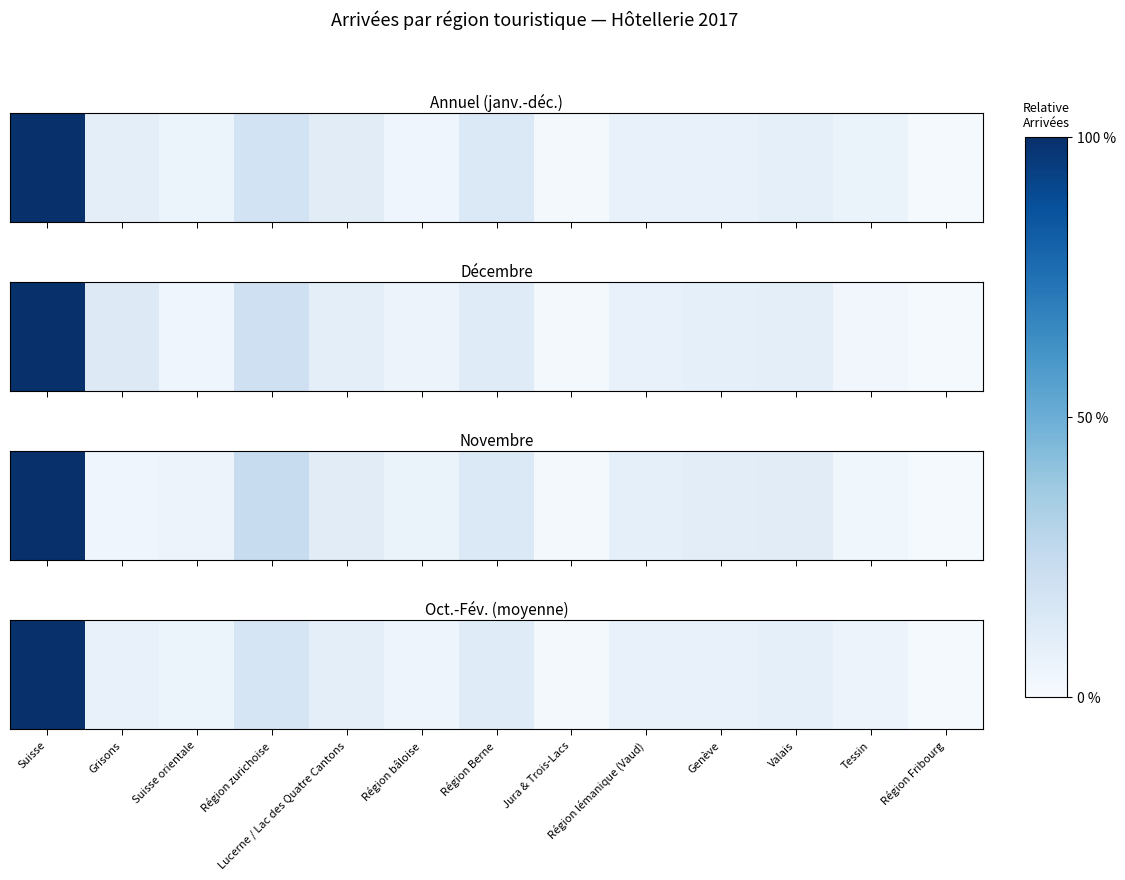

Rank the categories by value from lowest to highest.

Région Fribourg, Jura & Trois-Lacs, Région bâloise, Tessin, Suisse orientale, Région lémanique (Vaud), Grisons, Genève, Valais, Lucerne / Lac des Quatre Cantons, Région Berne, Région zurichoise, Suisse